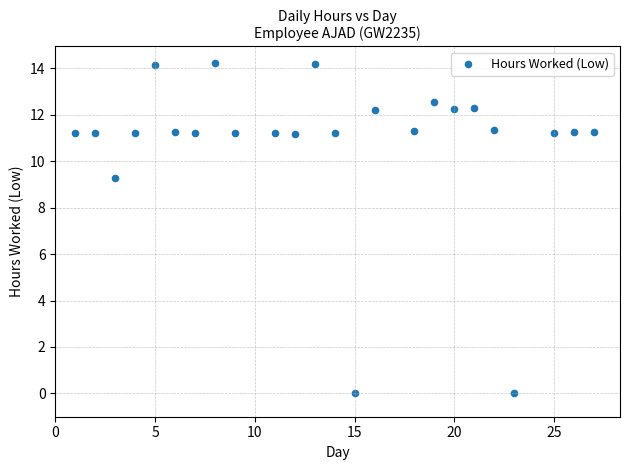

What is the range of Y values (max minus min)?

14.2